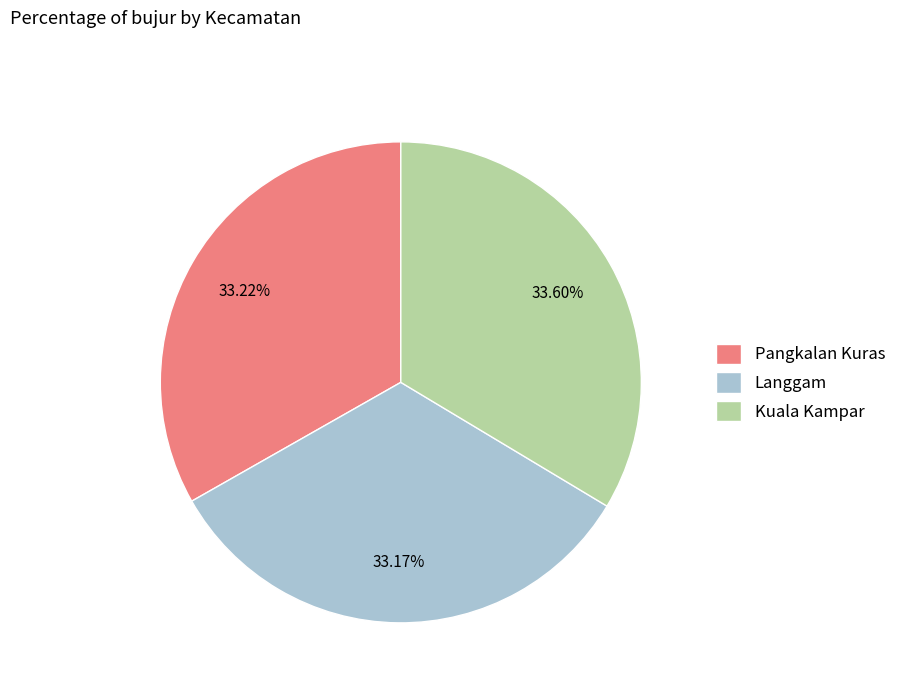

Approximately how many times larger is the value at Kuala Kampar compared to Pangkalan Kuras?

1.0